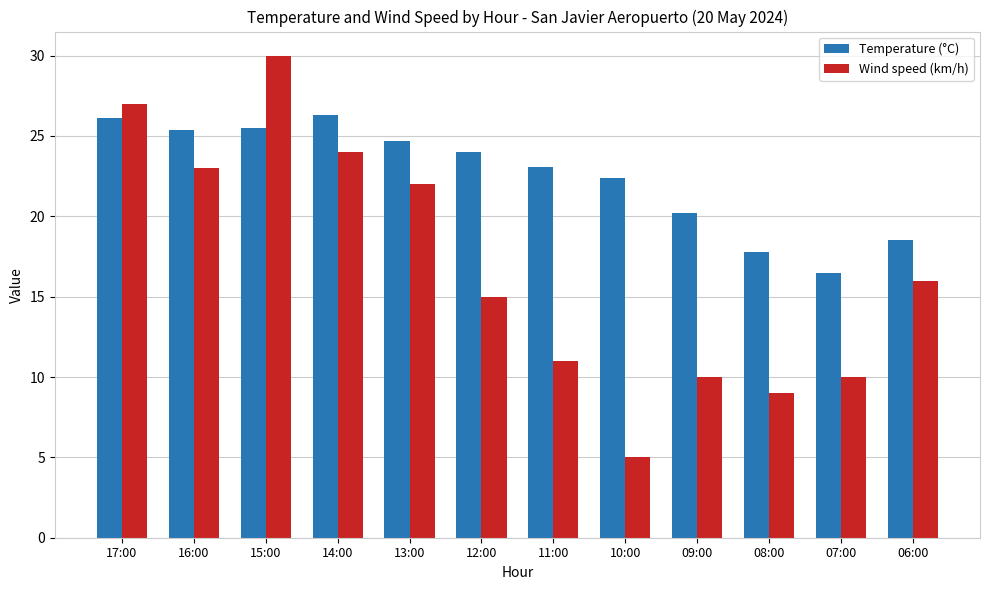

At 09:00, list the series in order from smallest to largest.

Wind speed (km/h), Temperature (°C)